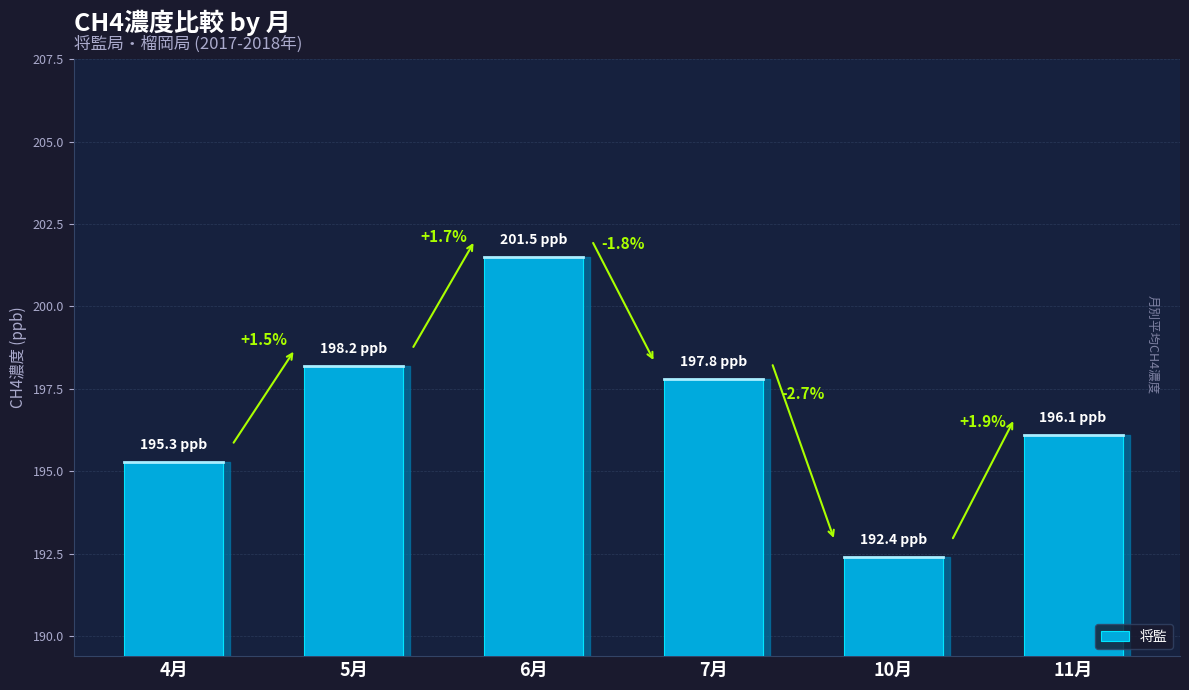

What is the average value?

196.9